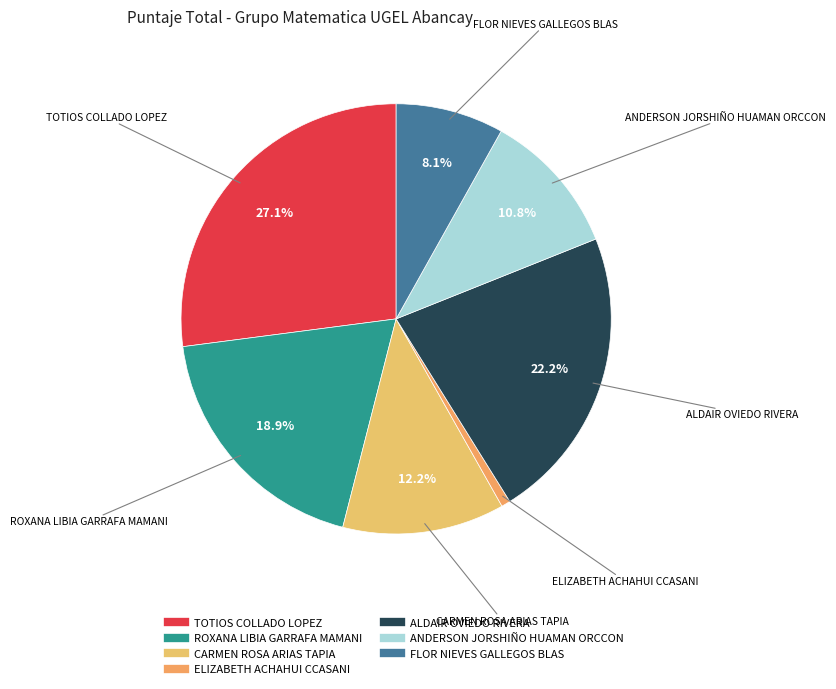

To the nearest percent, what portion does ROXANA LIBIA GARRAFA MAMANI represent?

19%